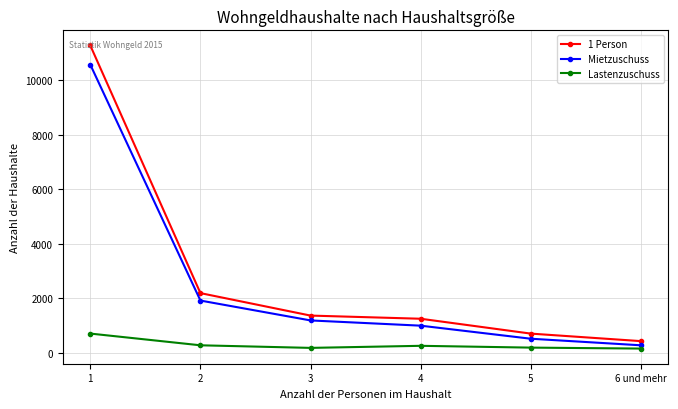

At which category is the sum across all series the highest?

1